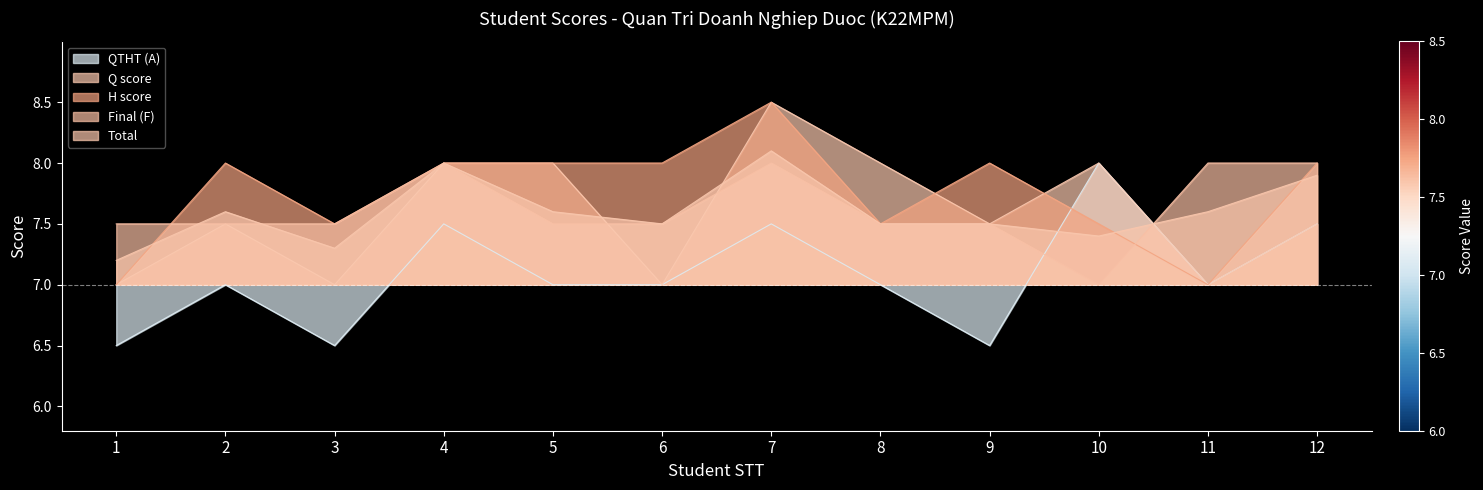

Reading left to right, extract all data points from this chart.

QTHT (A): 6.5	7.0	6.5	7.5	7.0	7.0	7.5	7.0	6.5	8.0	7.0	7.5
Q score: 7.0	7.5	7.0	8.0	8.0	7.0	8.5	8.0	7.5	8.0	7.0	7.5
H score: 7.0	8.0	7.5	8.0	8.0	8.0	8.5	7.5	8.0	7.5	7.0	8.0
Final (F): 7.5	7.5	7.5	8.0	7.5	7.5	8.0	7.5	7.5	7.0	8.0	8.0
Total: 7.2	7.6	7.3	8.0	7.6	7.5	8.1	7.5	7.5	7.4	7.6	7.9